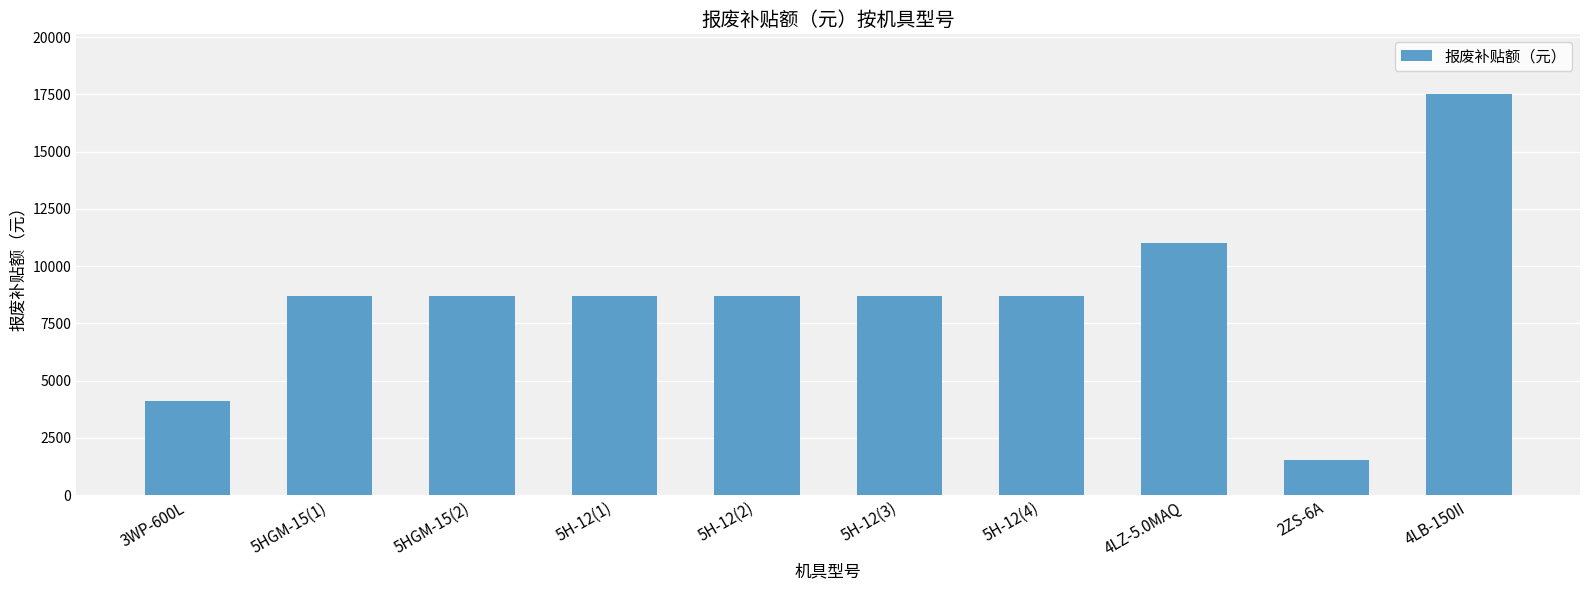

What is the ratio of the value at 5H-12(1) to the value at 5HGM-15(1)?

1.0